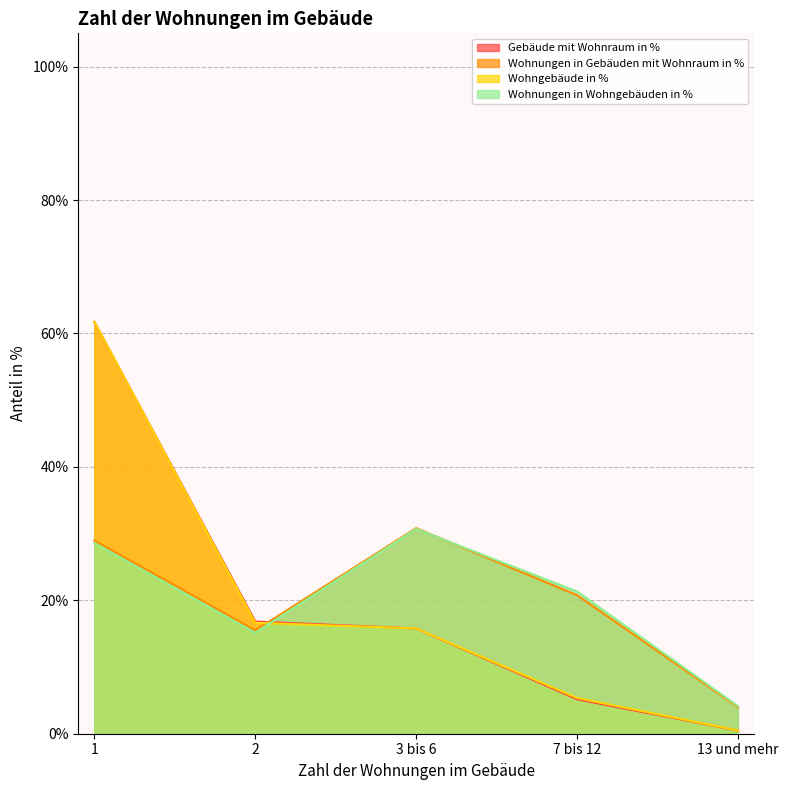

How many values in the Gebäude mit Wohnraum in % series are below 15?

2